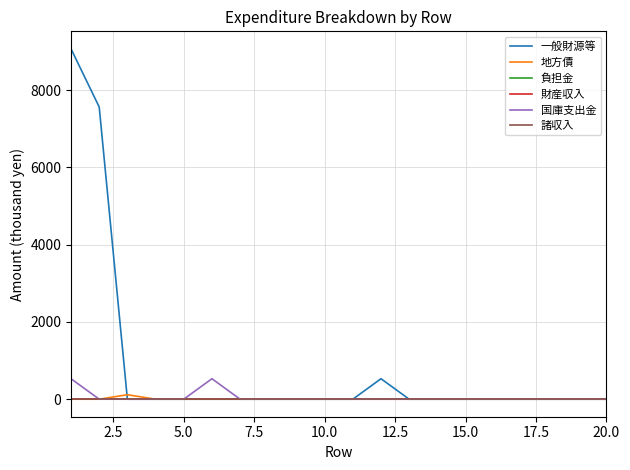

What is the difference between the second highest and minimum values in the 国庫支出金 series?

530